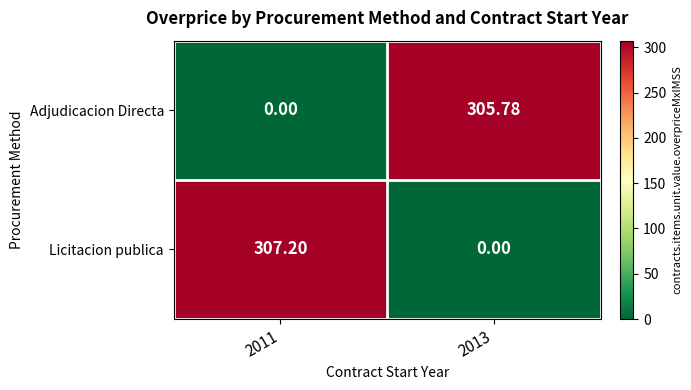

What is the difference between the highest and lowest values at 2011?

307.2